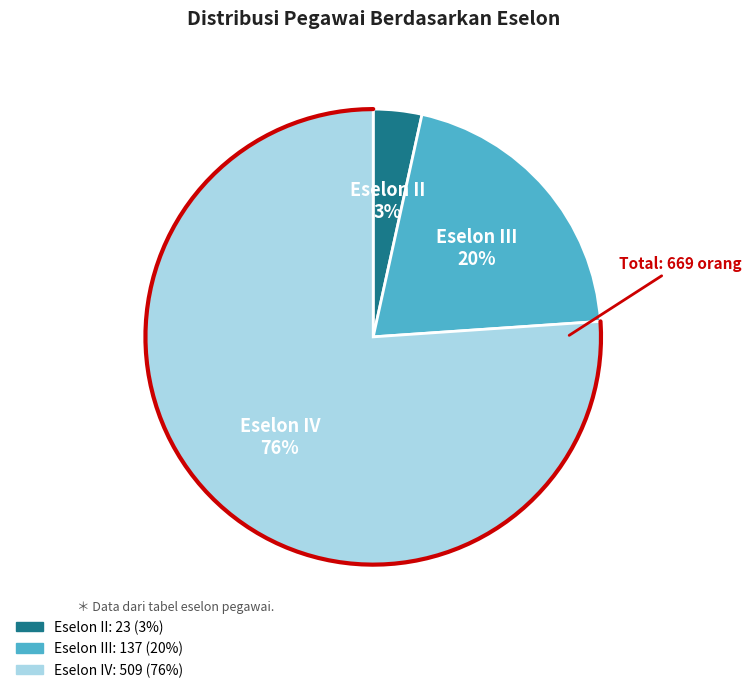

Is it true that Eselon III is 20% of the pie?

True